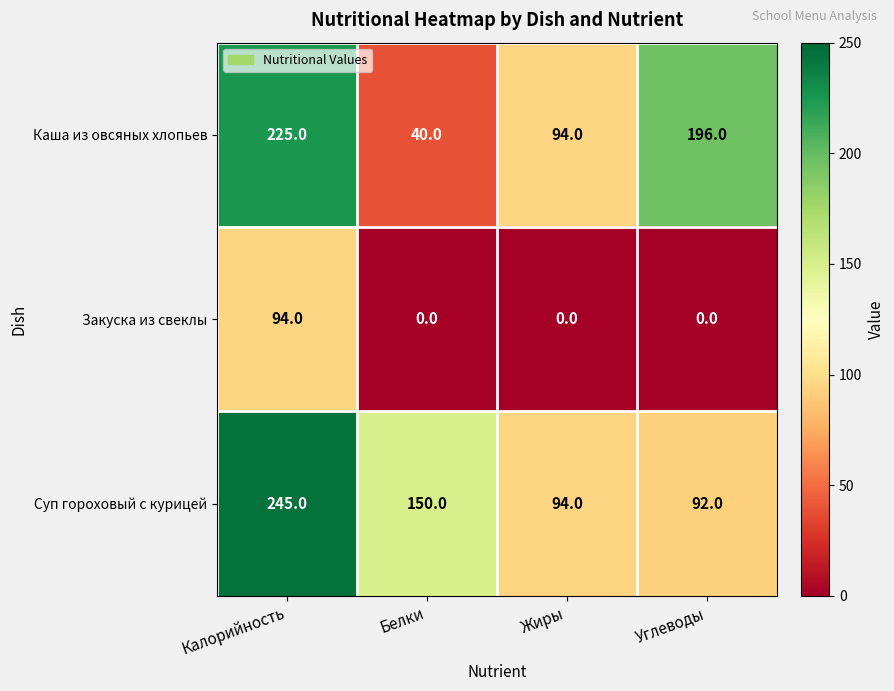

What is the average value of the Суп гороховый с курицей series?

145